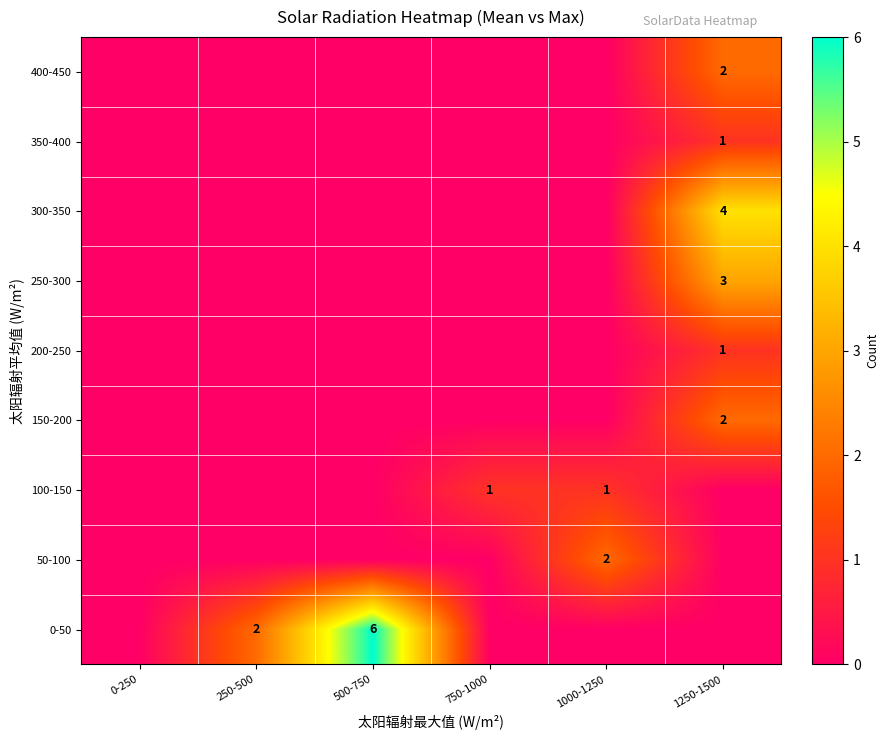

How many series are shown in this chart?

9